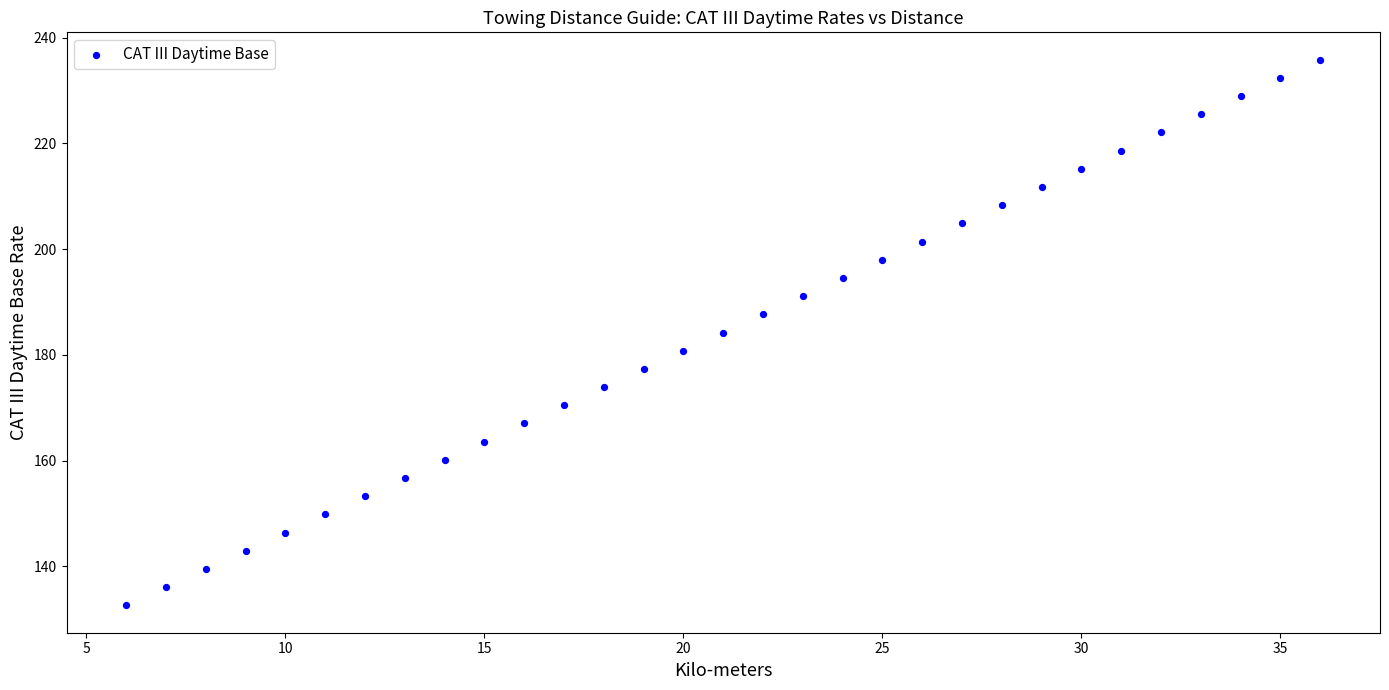

What is the range of X values (max minus min)?

30.0